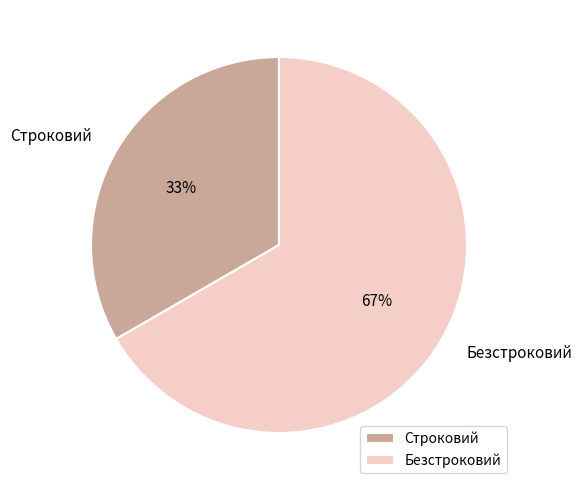

What is the ratio of the value at Безстроковий to the value at Строковий?

2.0